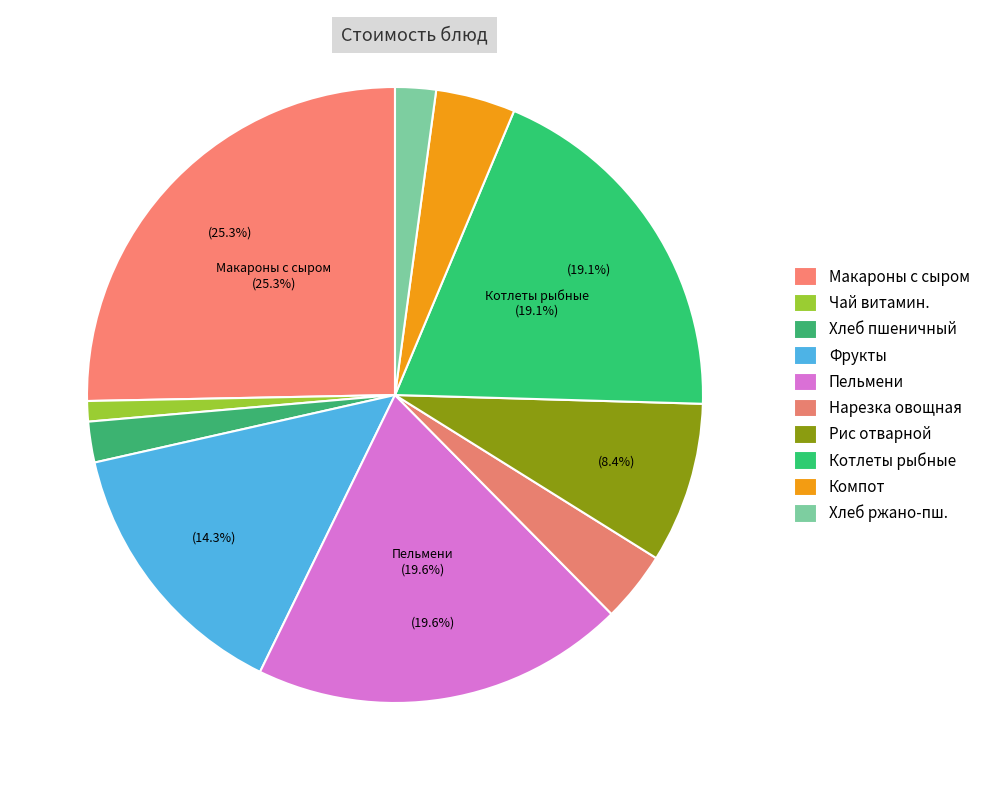

True or false: Фрукты accounts for 14% of the total.

True